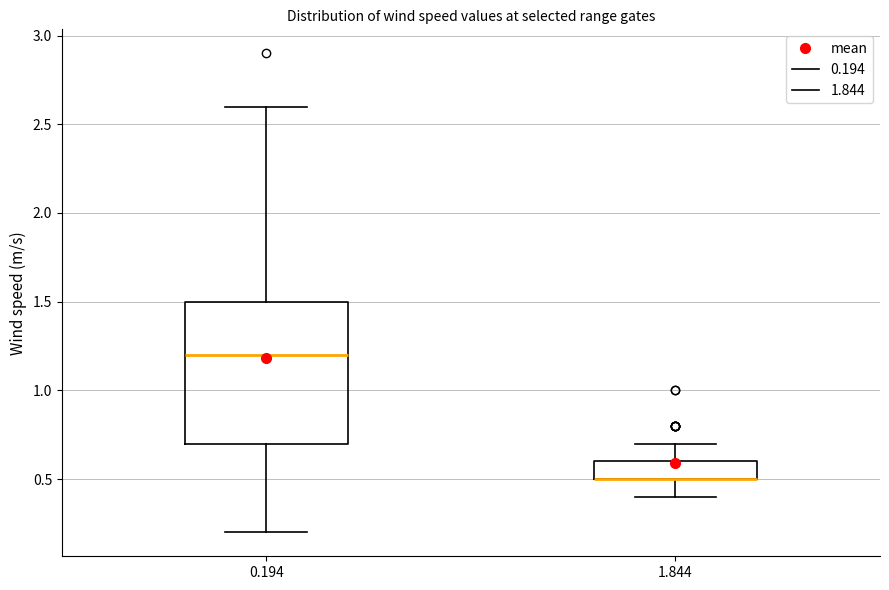

Where does the lower whisker of the box at x = 0.194 end on the y-axis? The values are not printed on the chart, so give them approximately, as read against the axis.

0.2